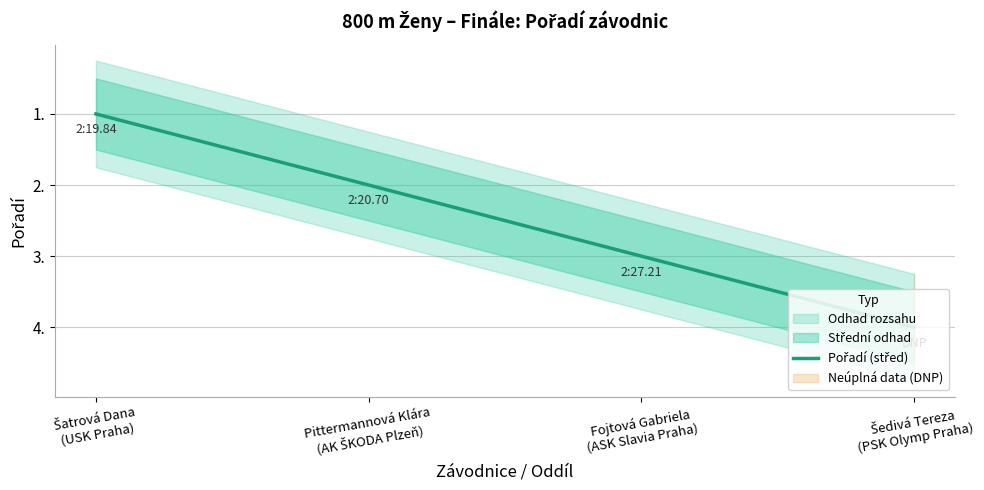

The chart shows a value of 5 at Šedivá Tereza
(PSK Olymp Praha). True or false?

False